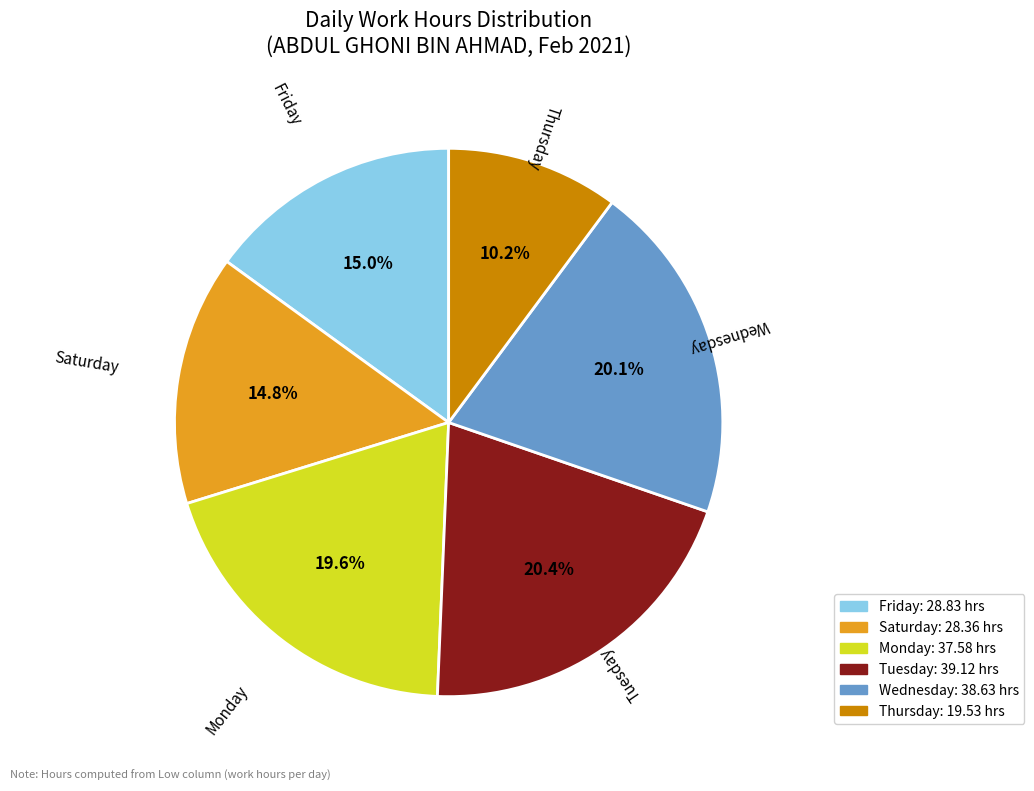

To the nearest percent, what is the average slice percentage?

17%